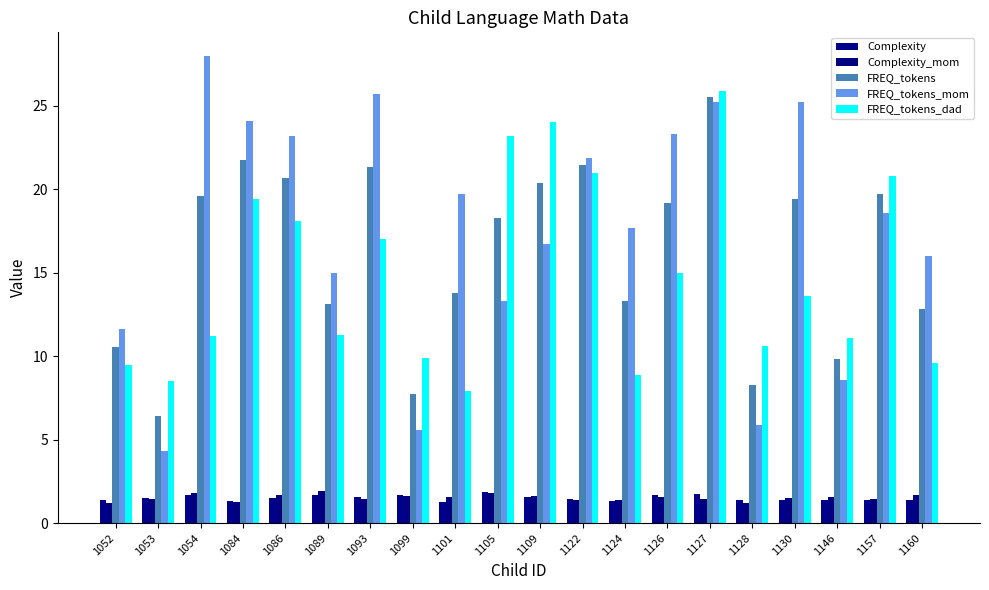

Which series changed the most between 1052 and 1109?

FREQ_tokens_dad